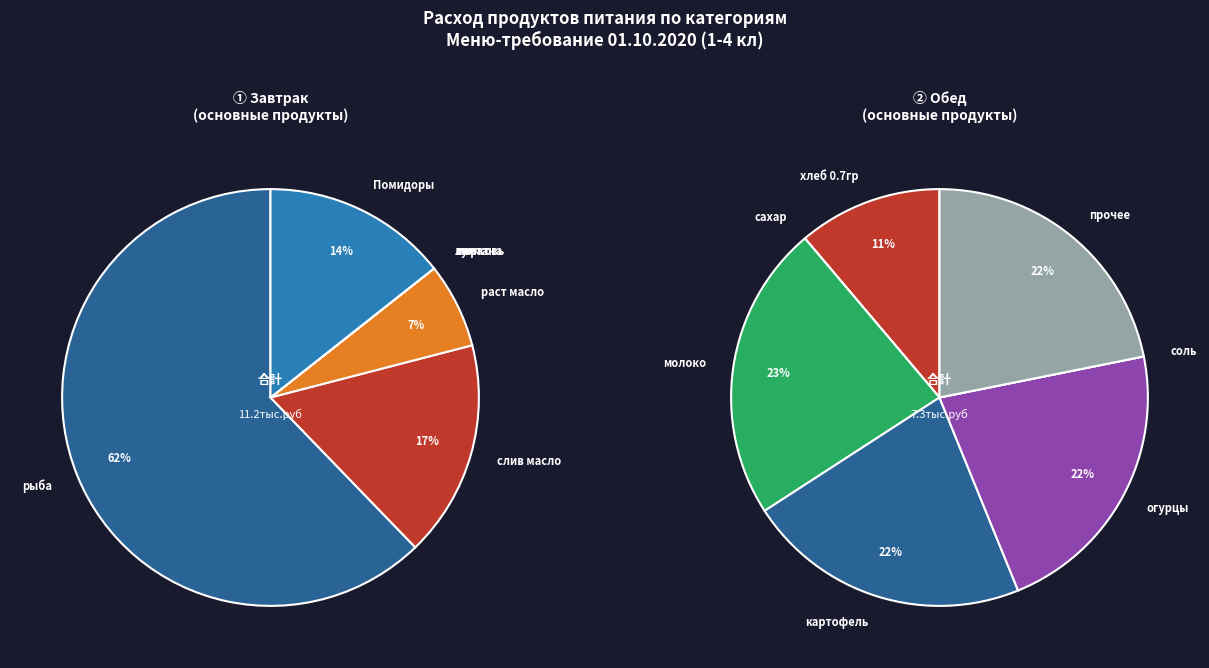

What percentage is NOT represented by картофель?

91.3%